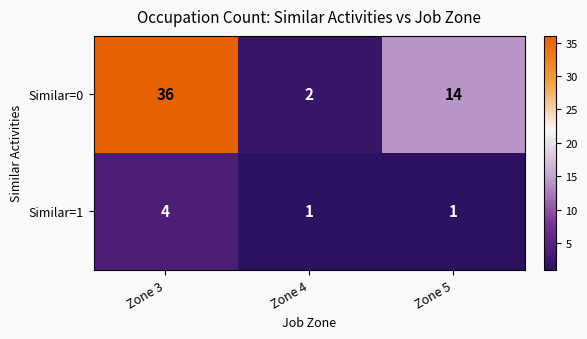

Between Zone 3 and Zone 4, which series saw the biggest shift?

Similar=0